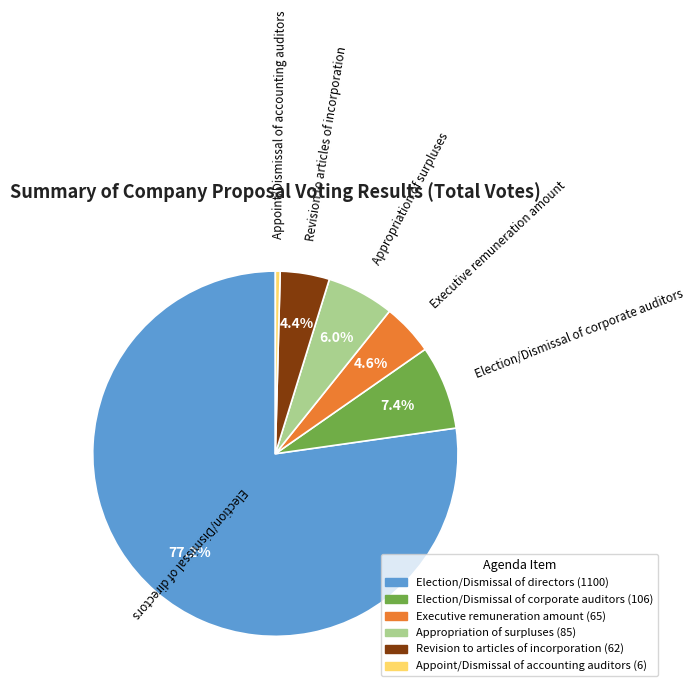

Which category has the smallest portion of the pie?

Appoint/Dismissal of accounting auditors